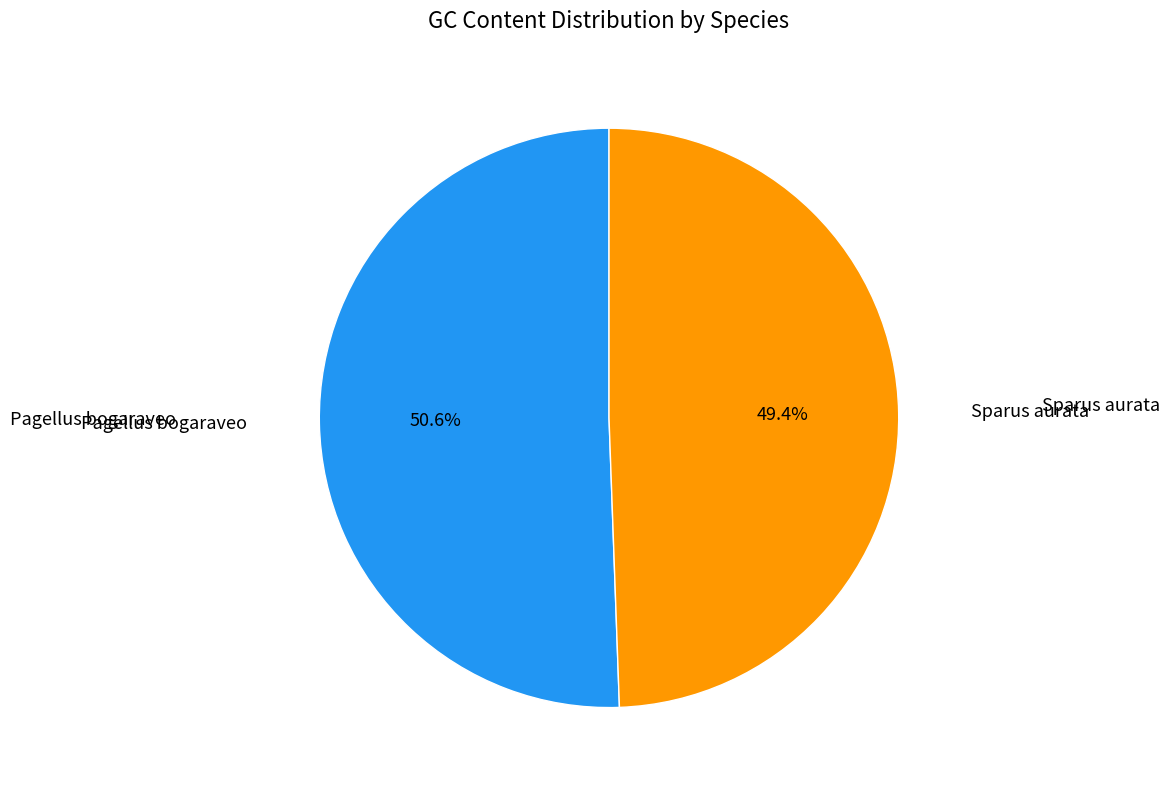

Is there any slice that represents more than half of the pie?

Yes